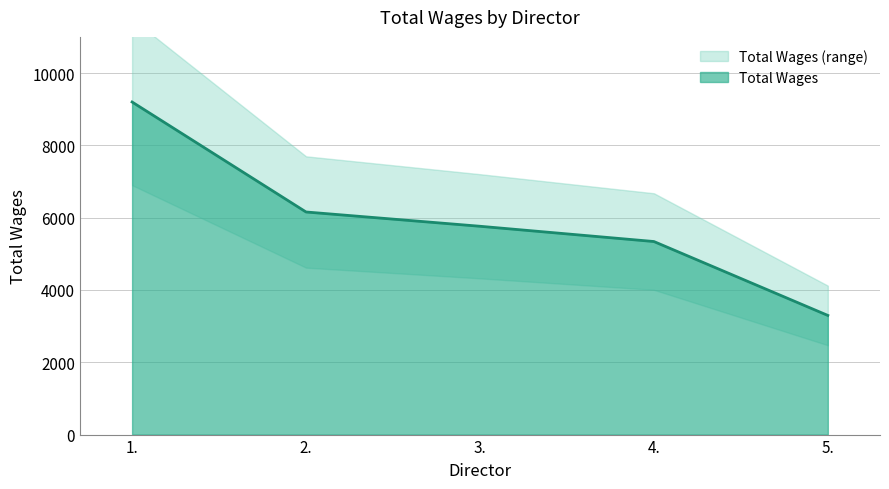

Which label corresponds to the smallest value in the chart?

5.